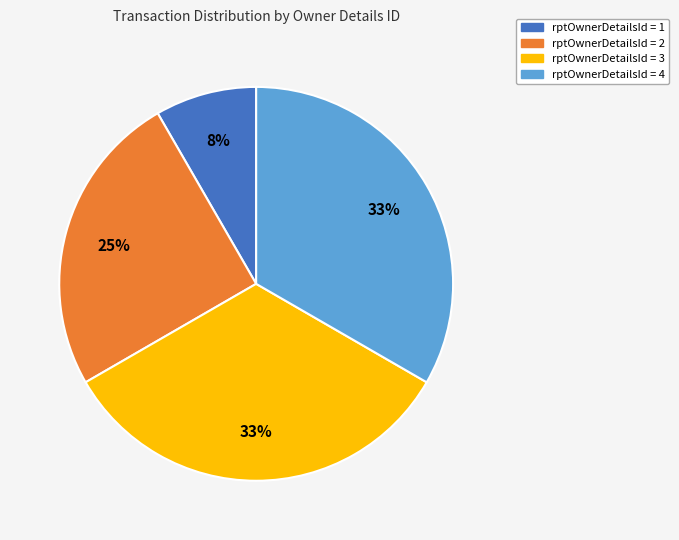

Is there a majority slice in this chart?

No